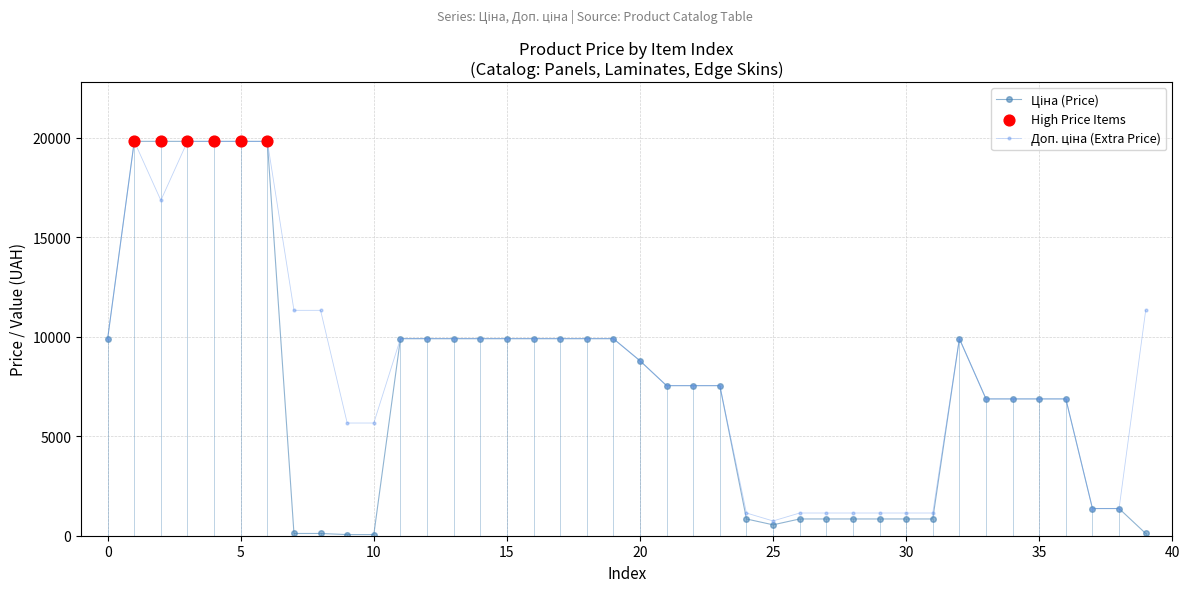

At how many categories does at least one series exceed 3641?

30